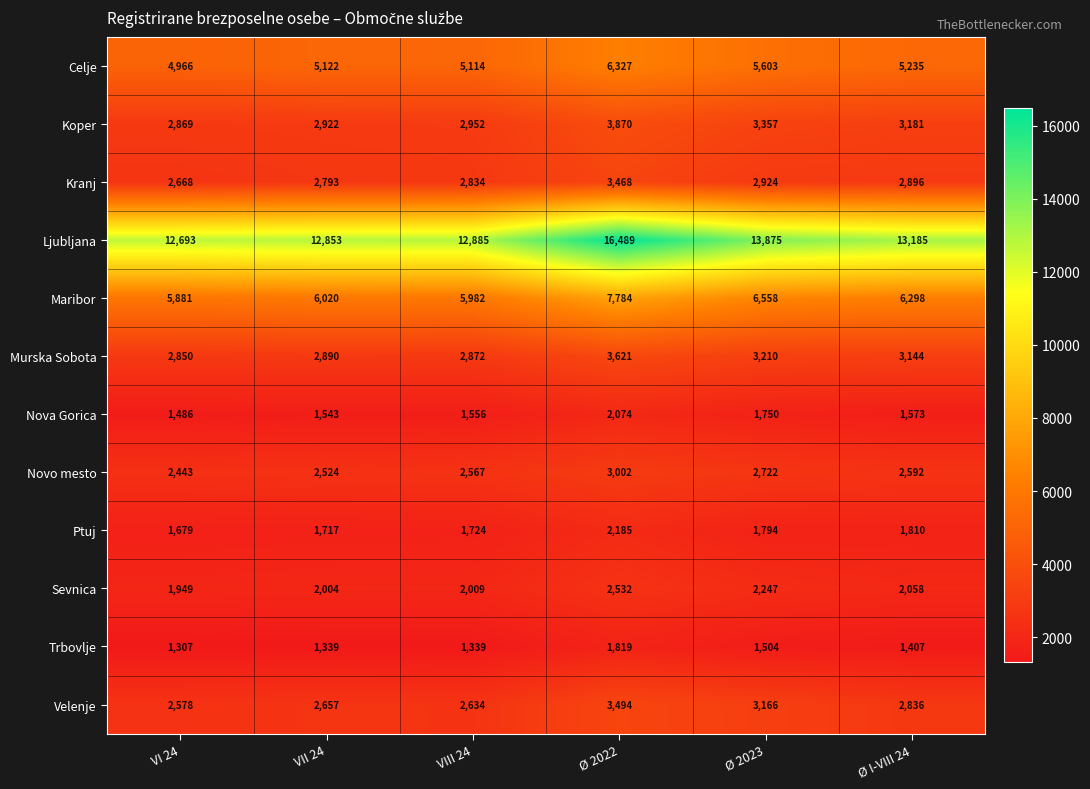

At which label is Koper closest to 3369?

Ø 2023